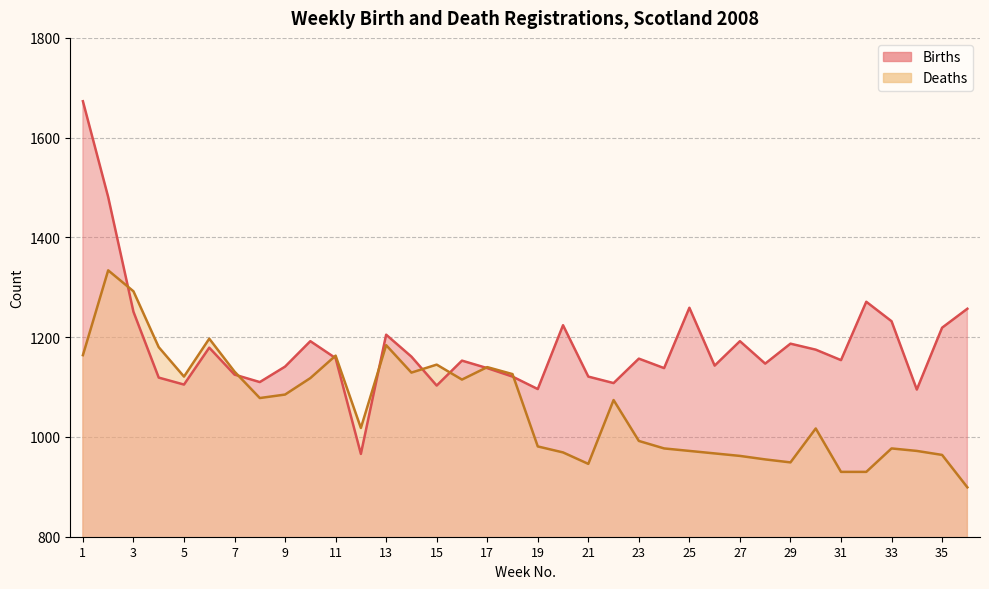

What is the minimum value for Deaths?

899